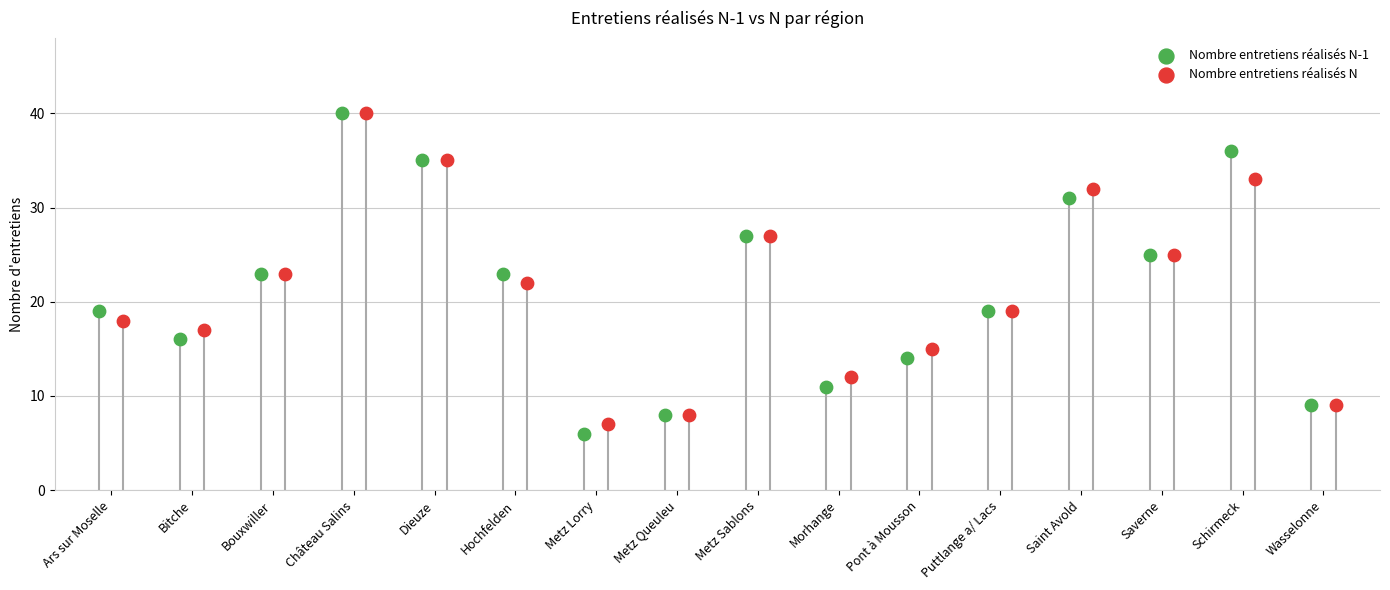

What are all the series names shown in the legend?

Nombre entretiens réalisés N-1, Nombre entretiens réalisés N